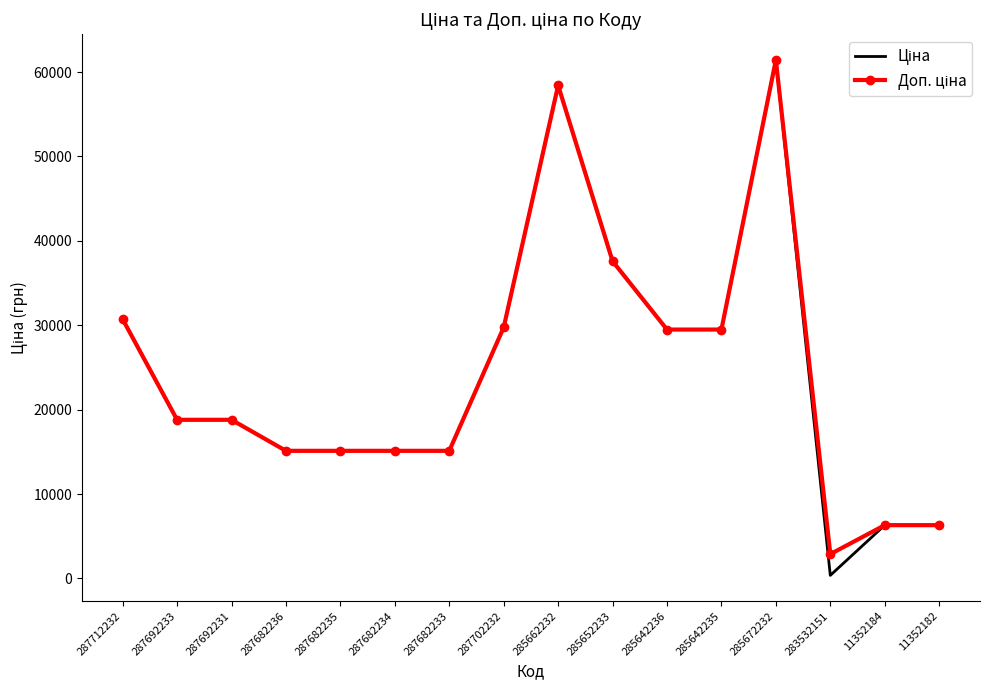

What is the total value across all series at 287692231?

37593.6